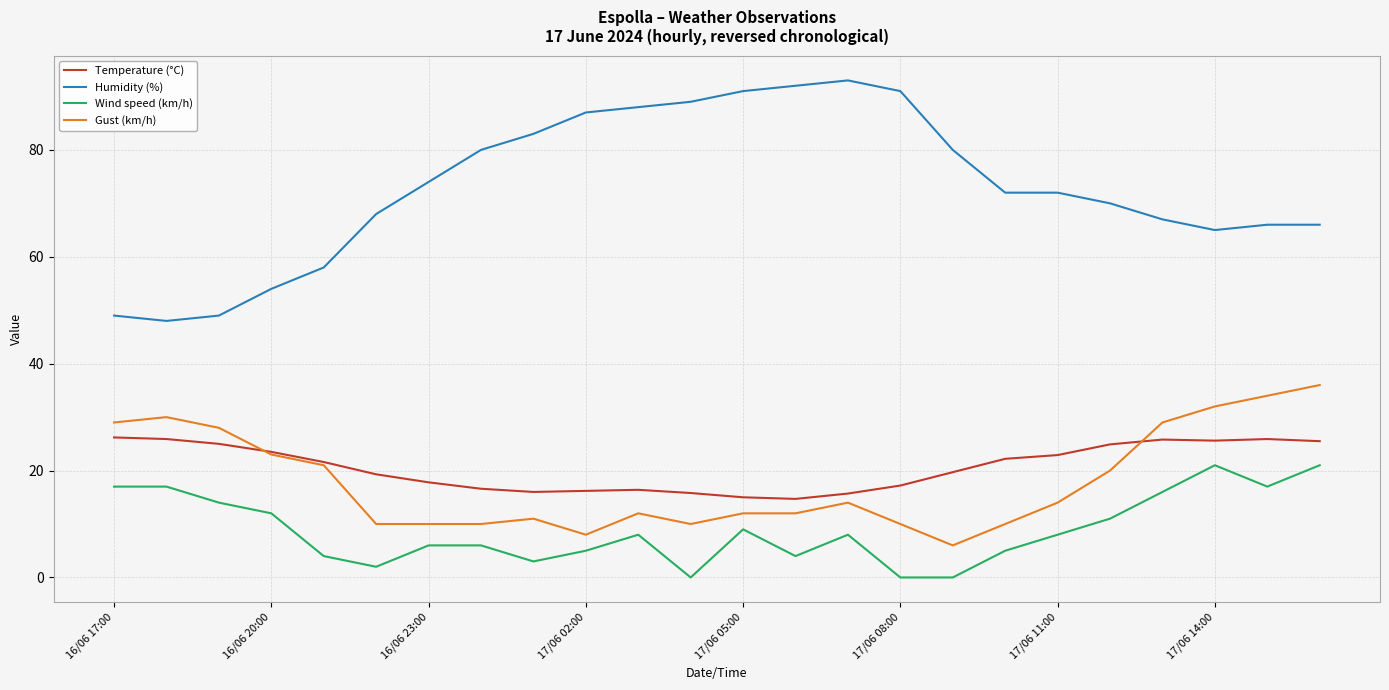

True or false: Humidity (%) and Wind speed (km/h) cross at least once.

False